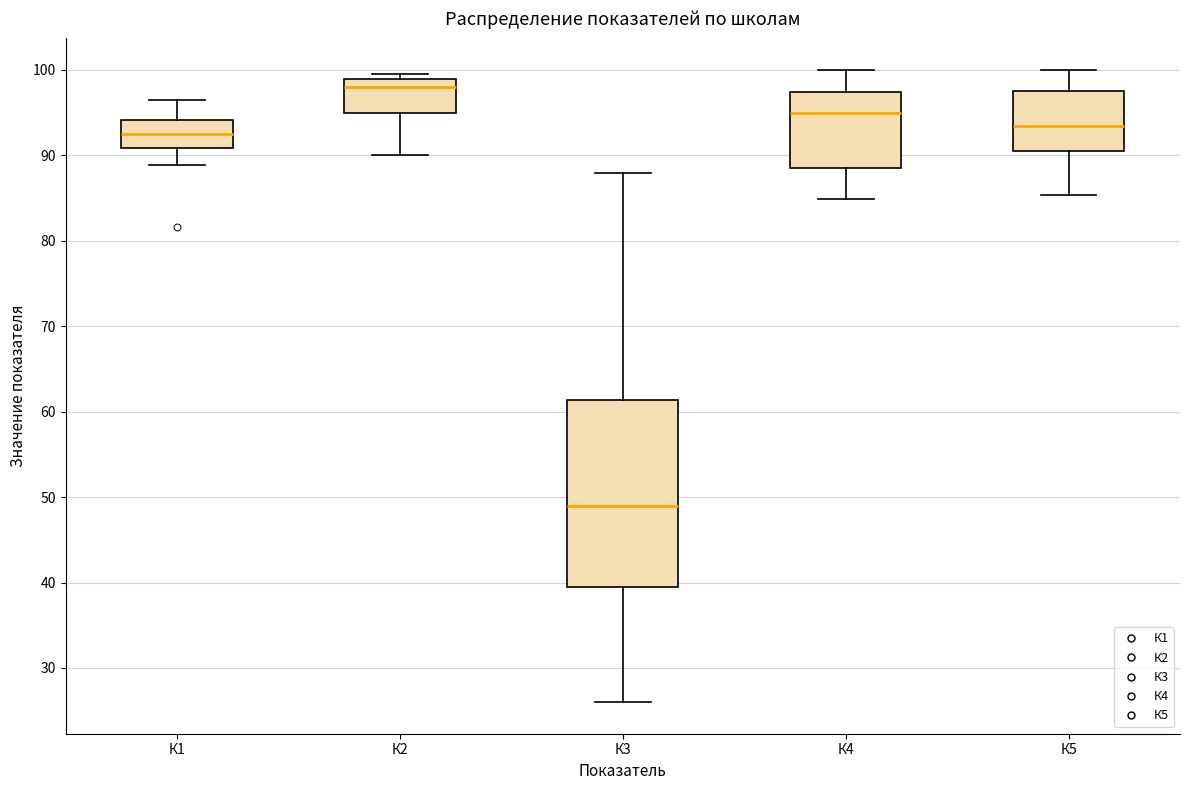

Which box has the highest median line?

К2